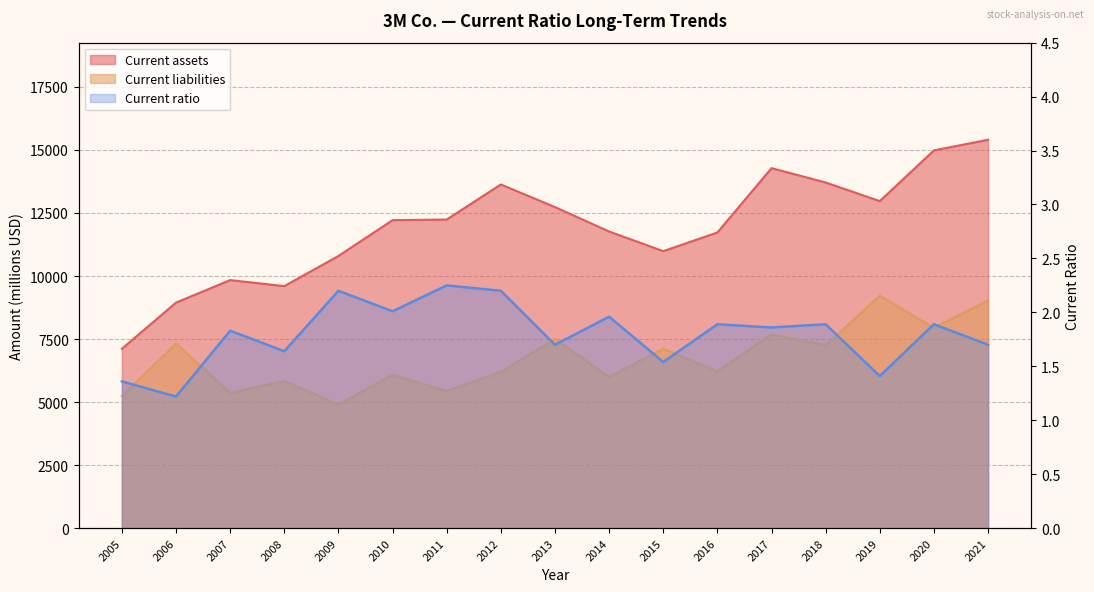

At which category does Current ratio reach its first local peak?

2007